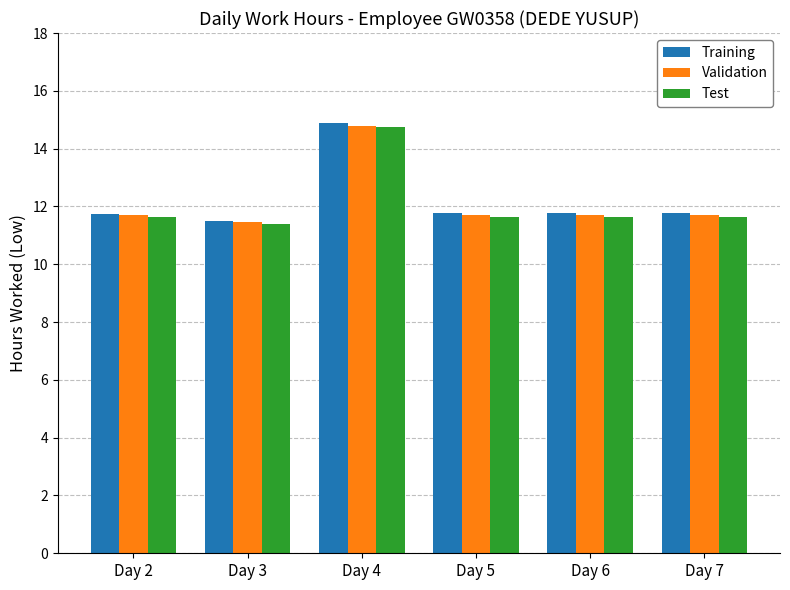

Between Day 2 and Day 4, which series saw the biggest shift?

Training